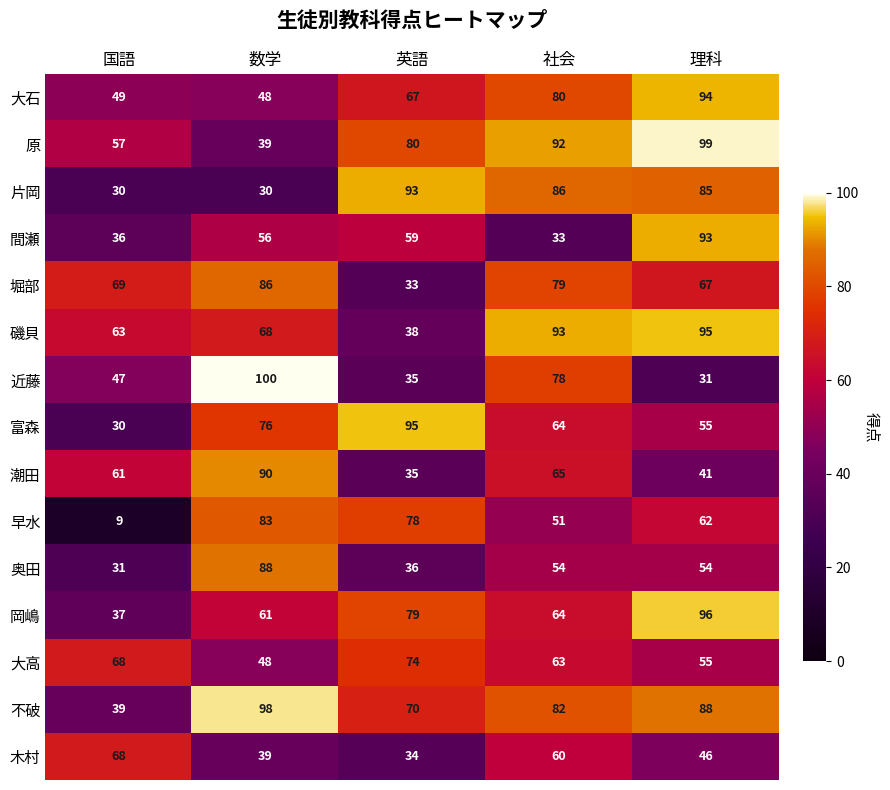

Which series has the largest total across all categories?

不破